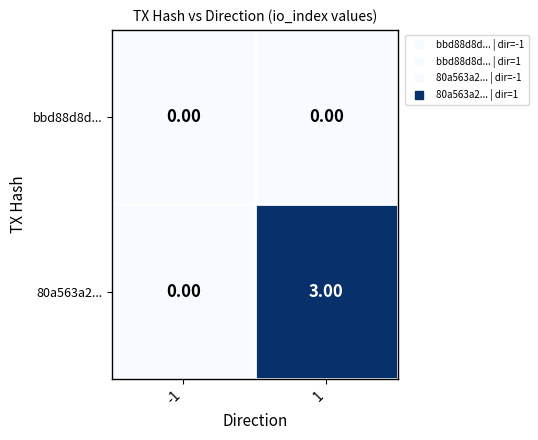

Which category has the highest value across all series?

1